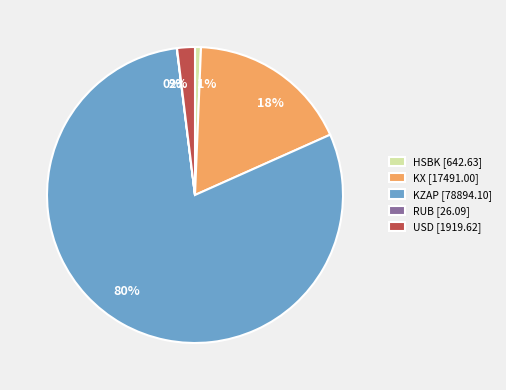

Between 18% and 1%, which is larger?

18%